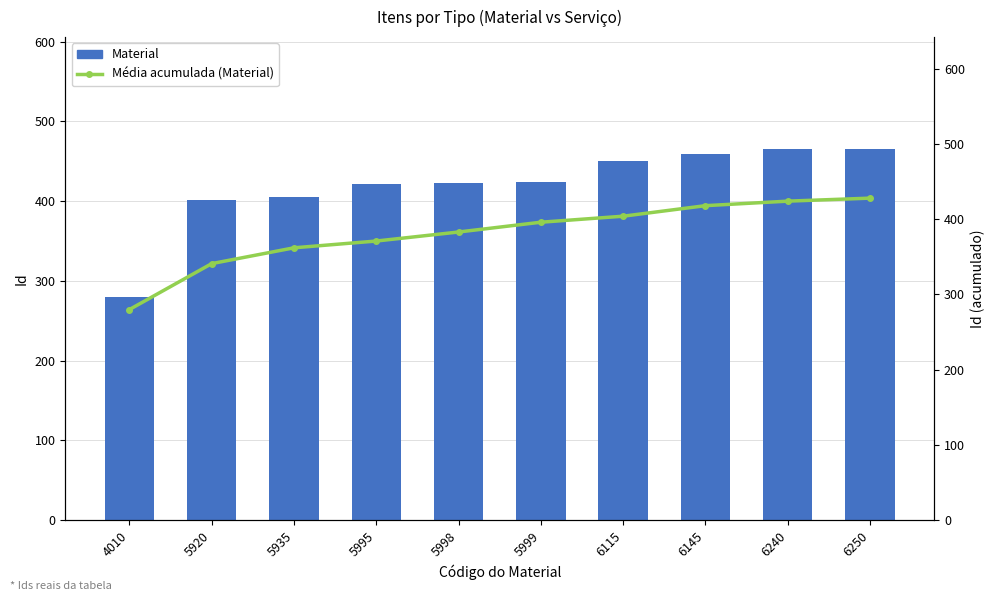

What is the sum of all Média acumulada (Material) values?

3807